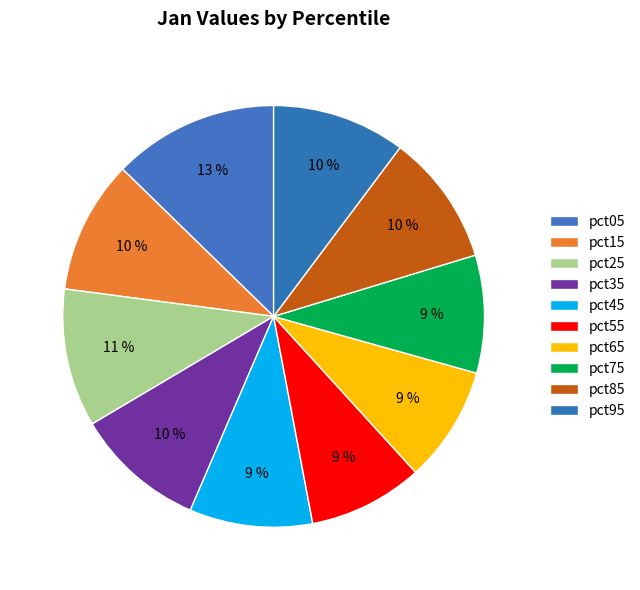

Is it true that pct85 is 10% of the pie?

True